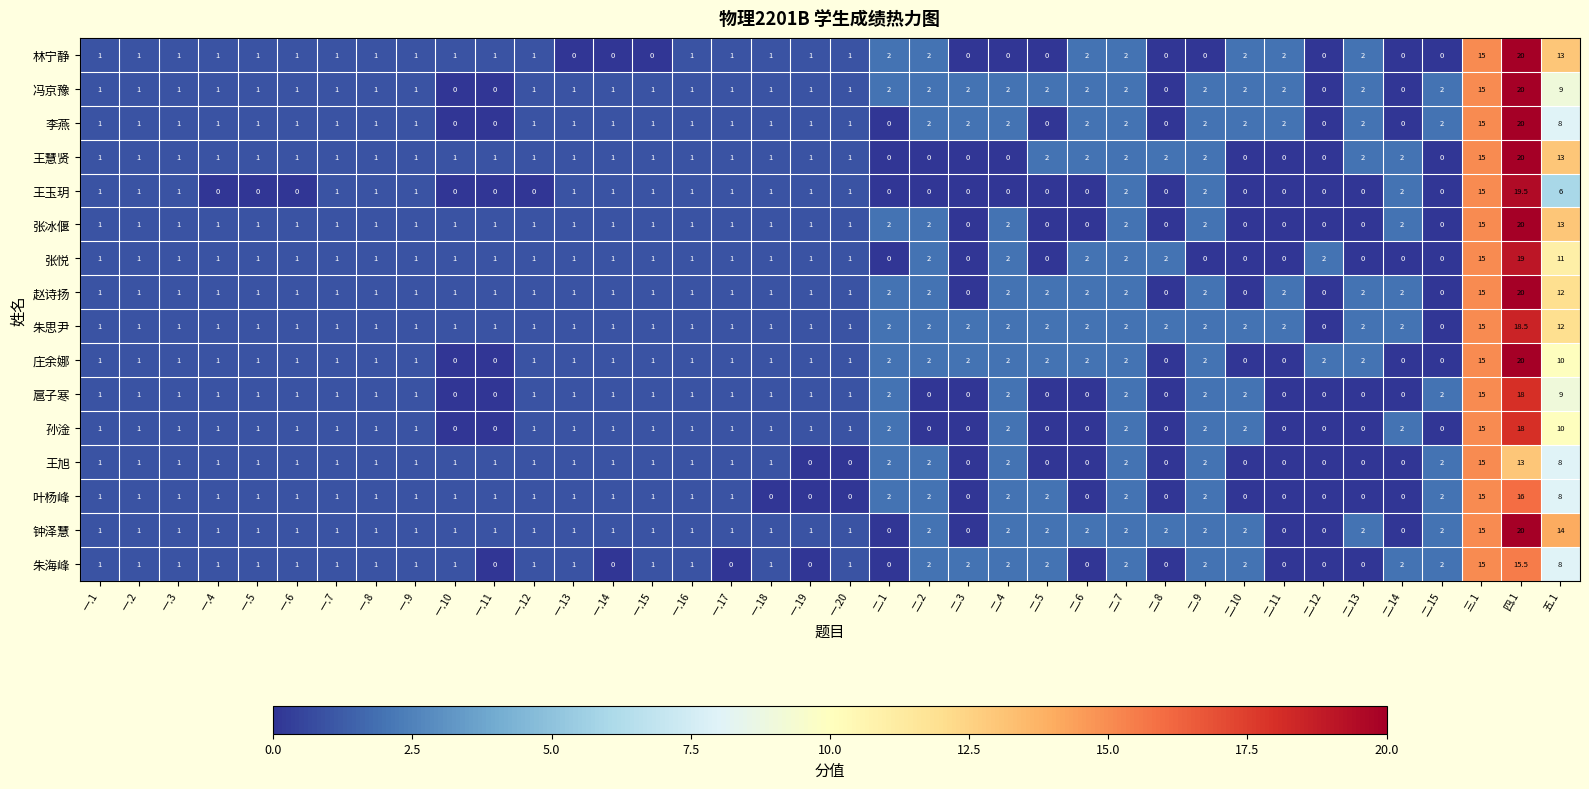

What value does the 朱海峰 series have at 一.12?

1.0